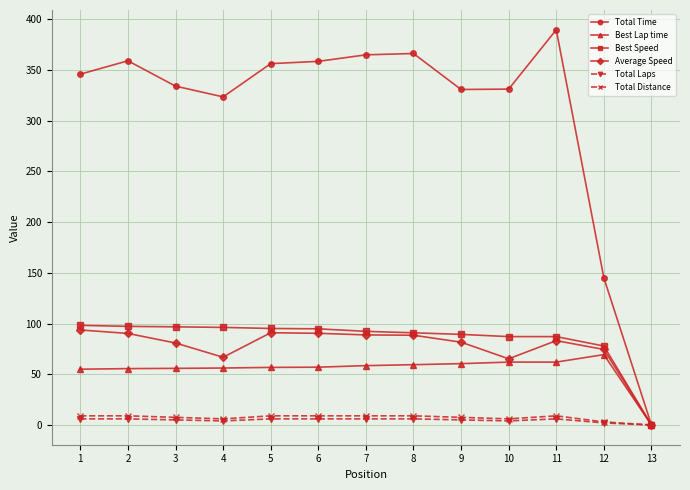

True or false: Total Time has more than 1 interior local peaks.

True